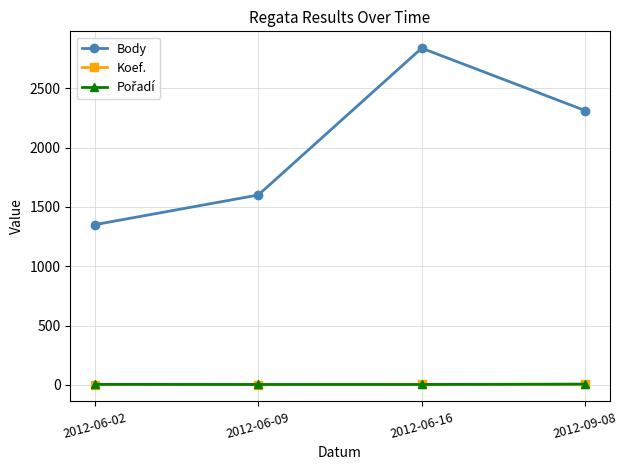

Where is Body nearest to the value 2094?

2012-09-08